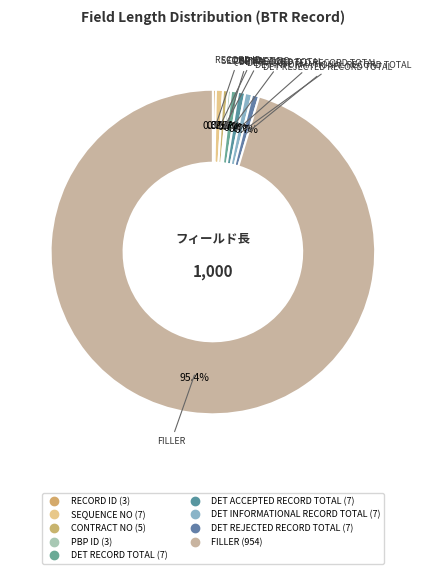

Do FILLER and PBP ID together represent more than half of the pie?

Yes